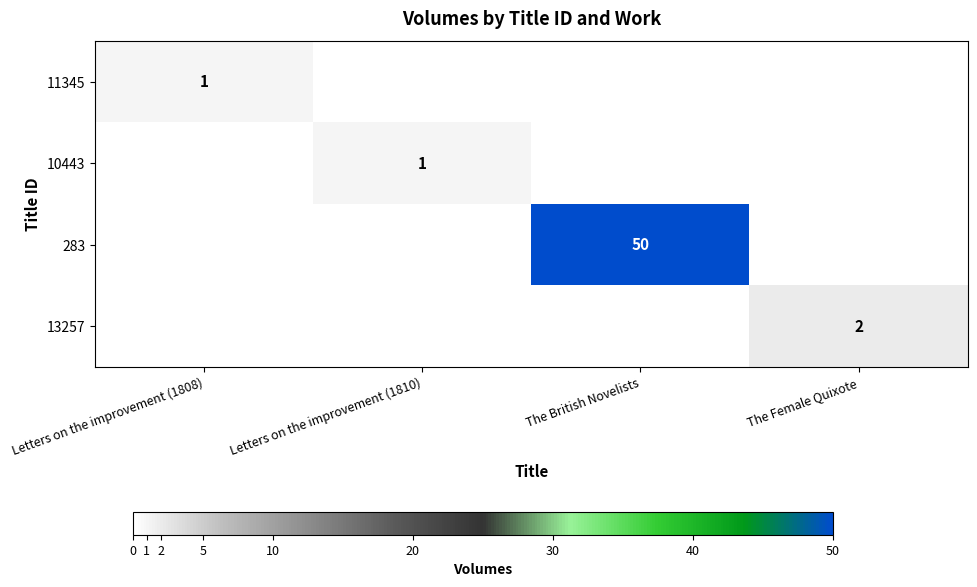

At which category is the sum across all series the highest?

The British Novelists